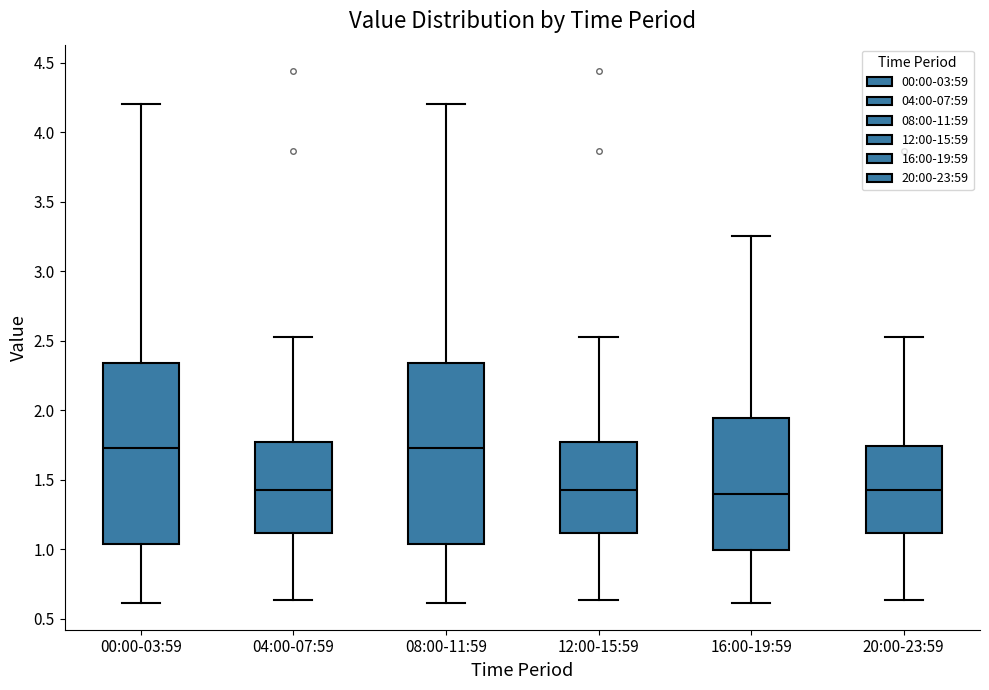

Where does the median line of the box for 00:00-03:59 sit on the y-axis? The values are not printed on the chart, so give them approximately, as read against the axis.

1.75